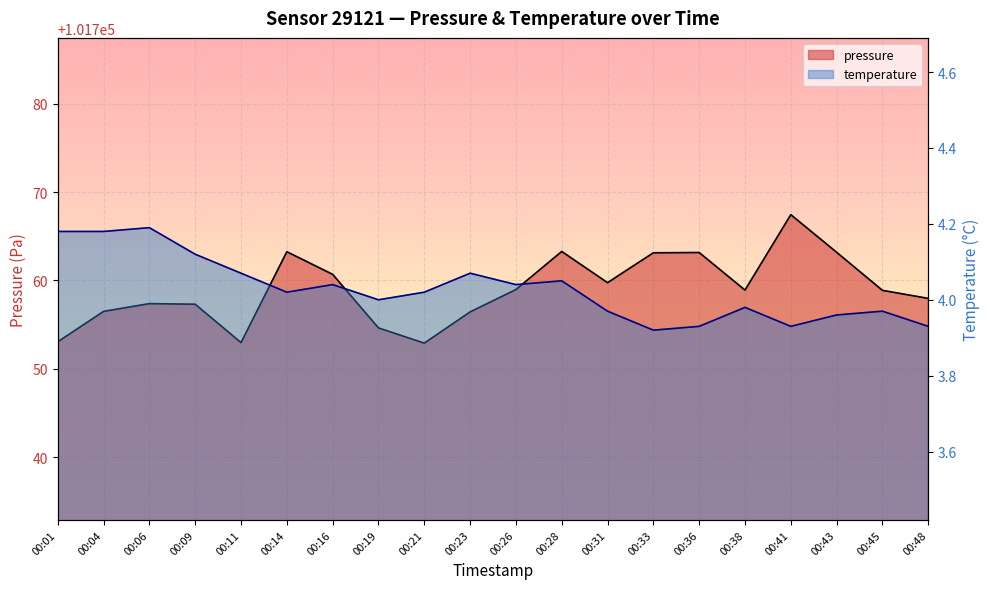

At which label does pressure reach its peak?

00:41